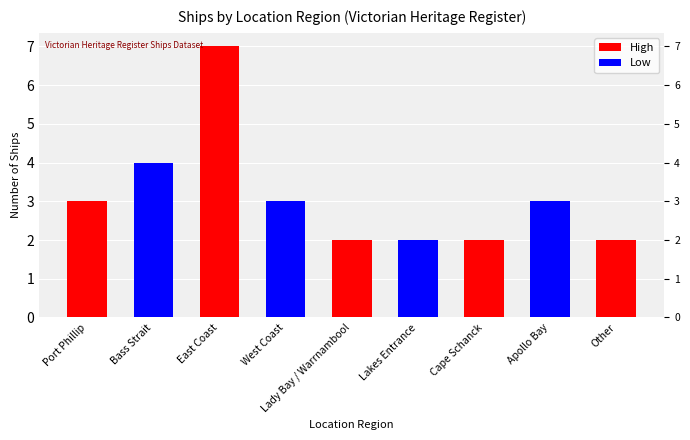

Does the chart contain any negative values?

No